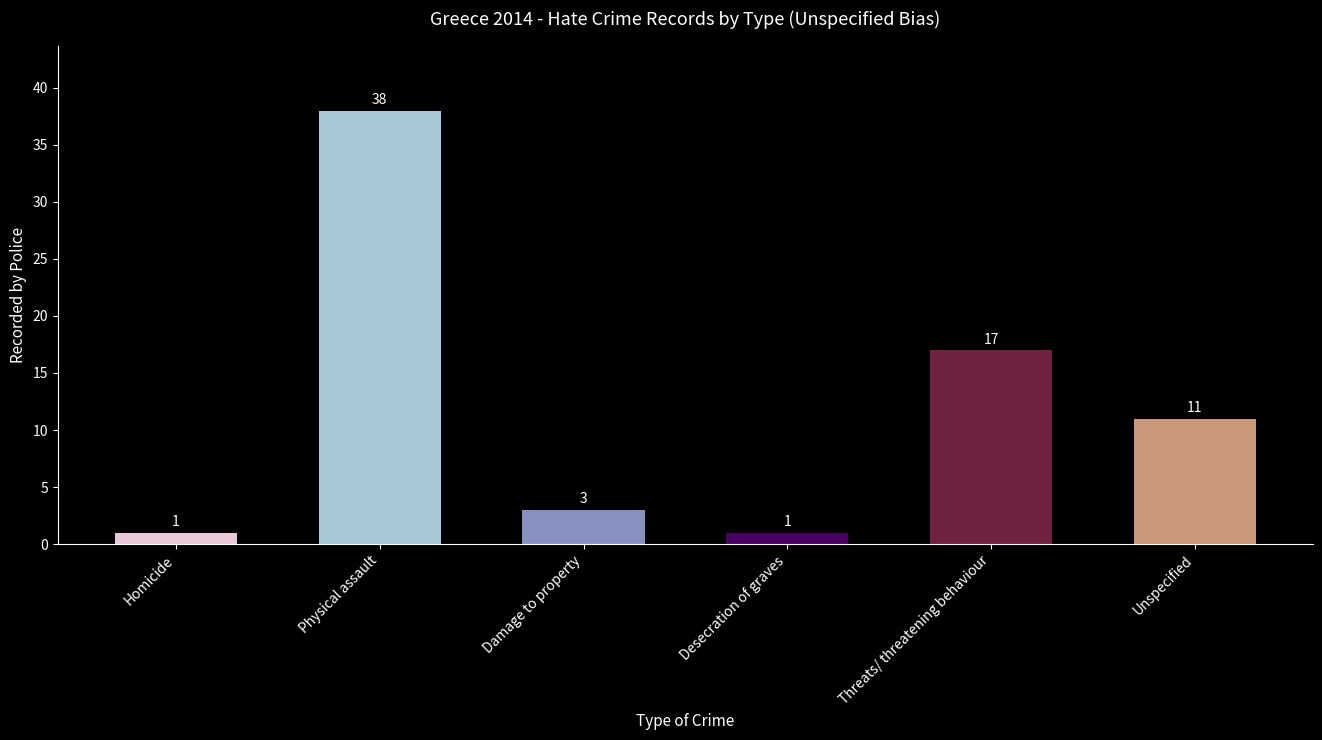

What is the value of the 1st bar from the left?

1